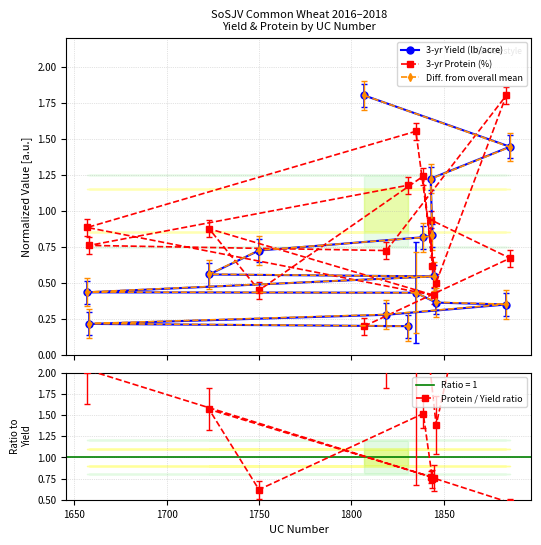

How many data points does each series have?

15